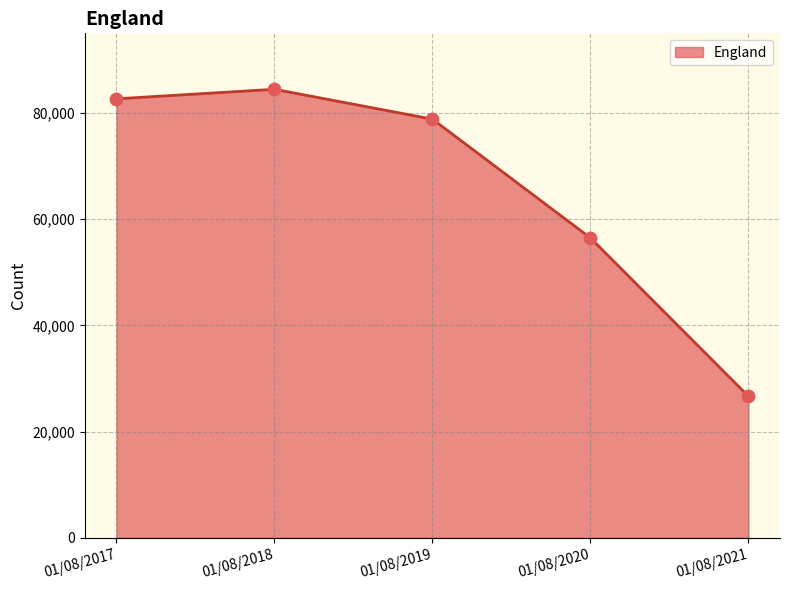

What is the ratio of the value at 01/08/2019 to the value at 01/08/2021?

3.0